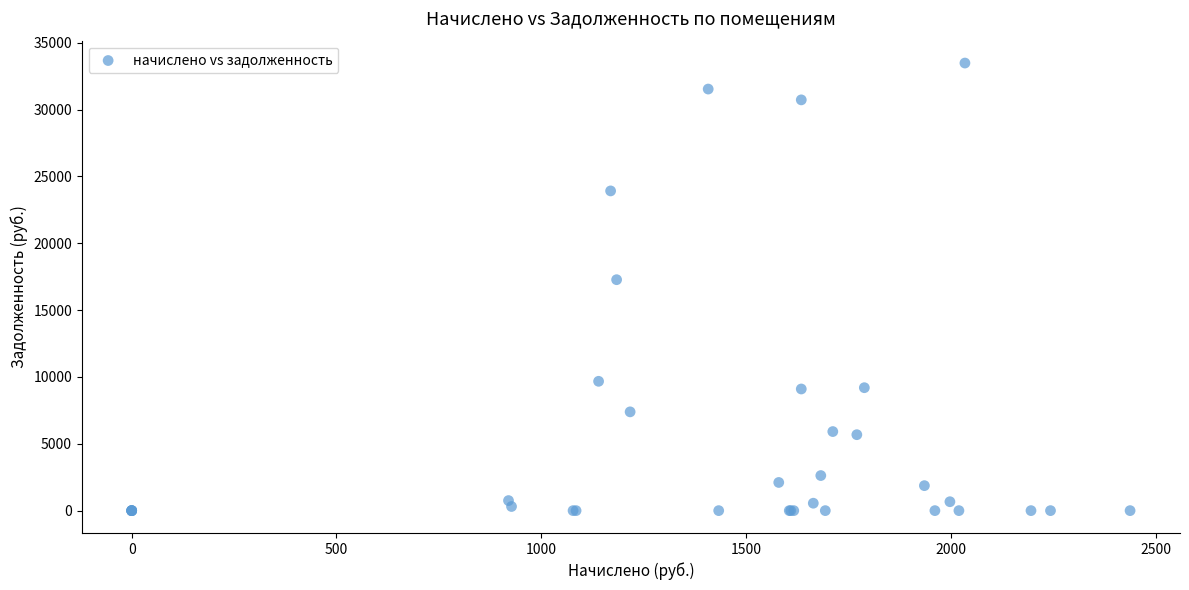

What Y value in the scatter plot is closest to 16737?

17271.5